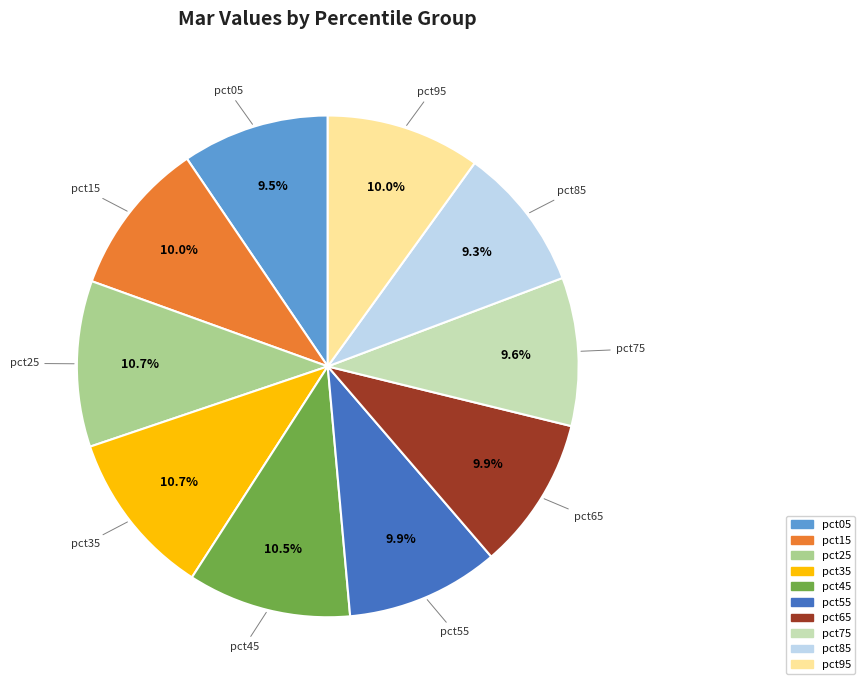

Is pct05 the majority of the pie?

No